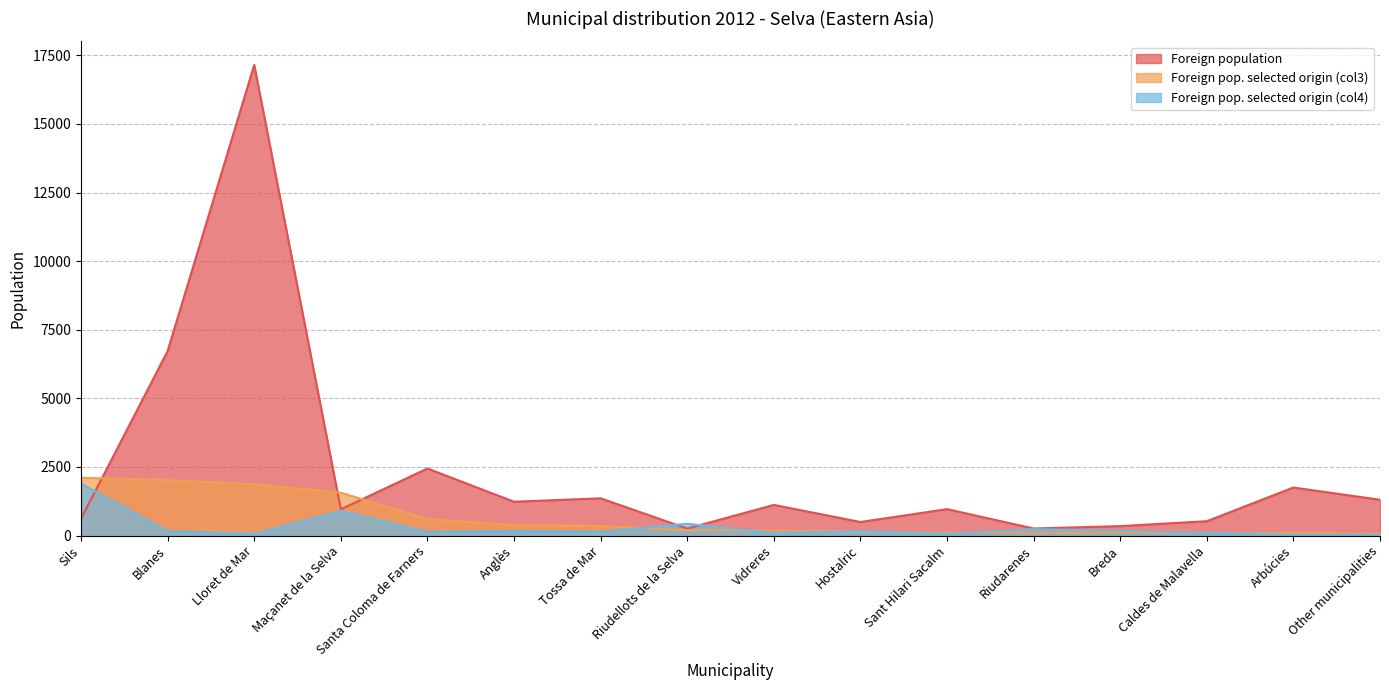

What is the value of the Foreign population point at the 9th from the left?

1117